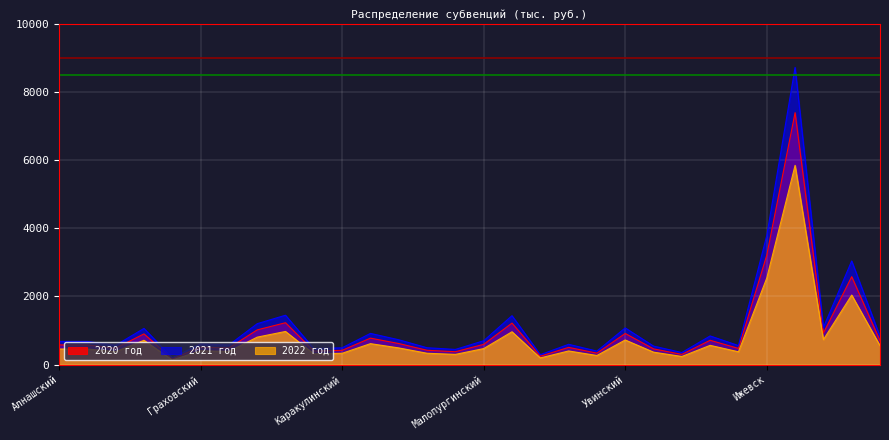

What is the difference between the highest and lowest values at Вавожский?

186.5